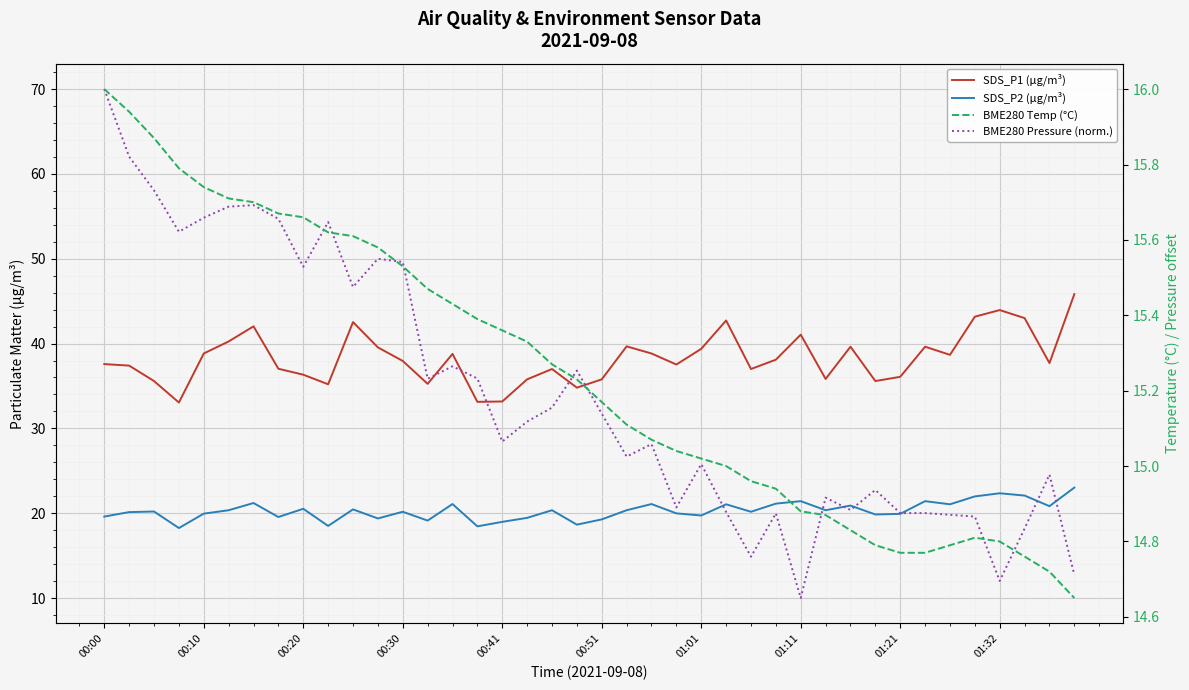

At how many categories does at least one series exceed 52?

9